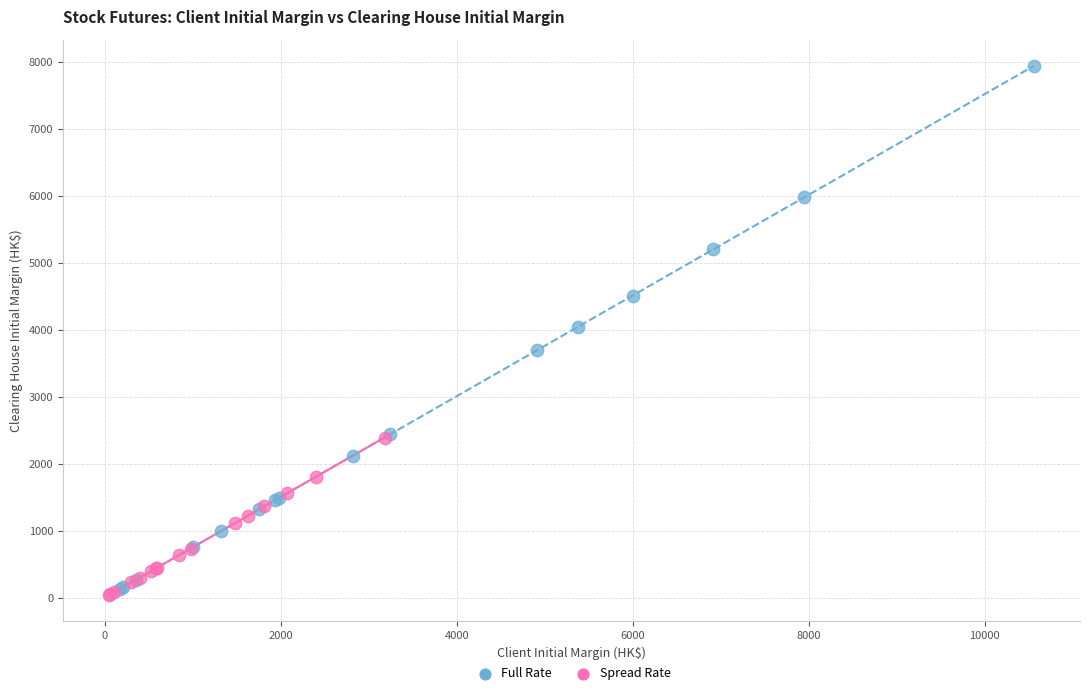

Which series contains the highest Y value?

Full Rate